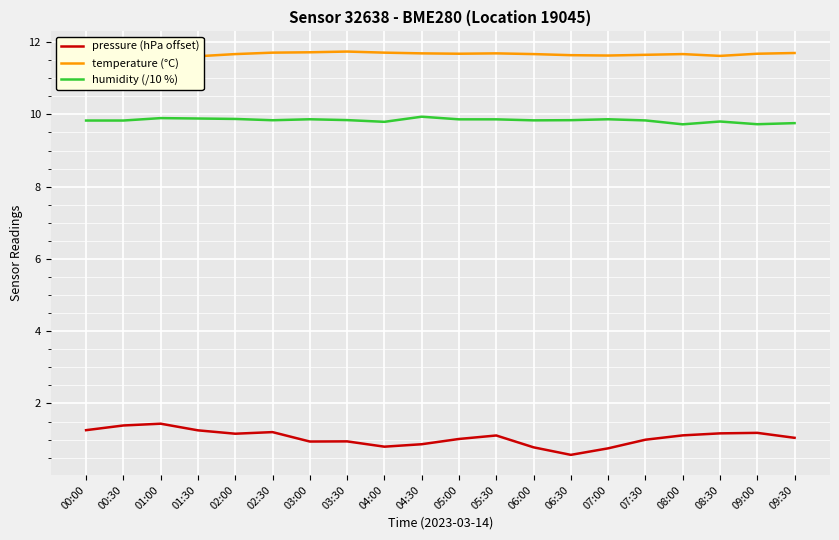

What is the label of the 11th point from the right?

04:30